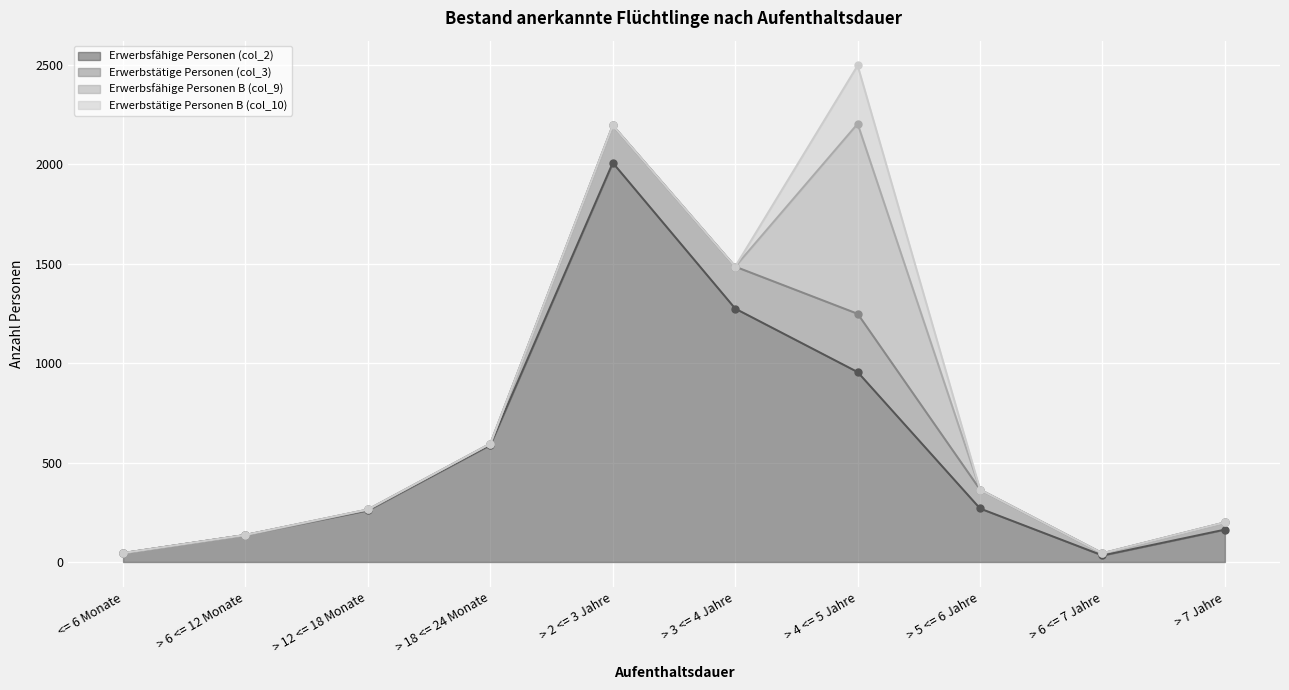

True or false: Erwerbstätige Personen (col_3) and Erwerbsfähige Personen (col_2) intersect in this chart.

False